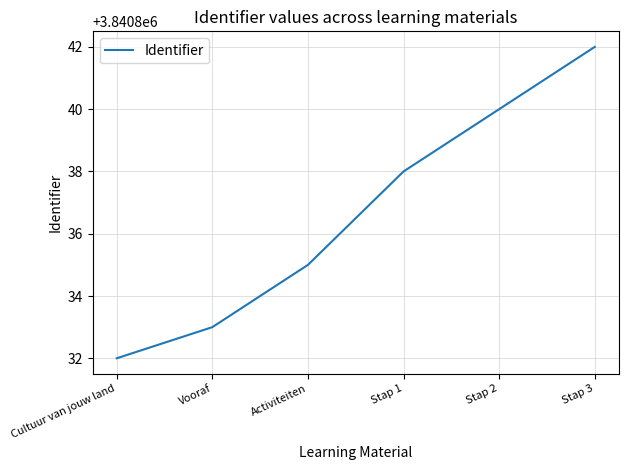

The chart shows a value of 3840833 at Vooraf. True or false?

True